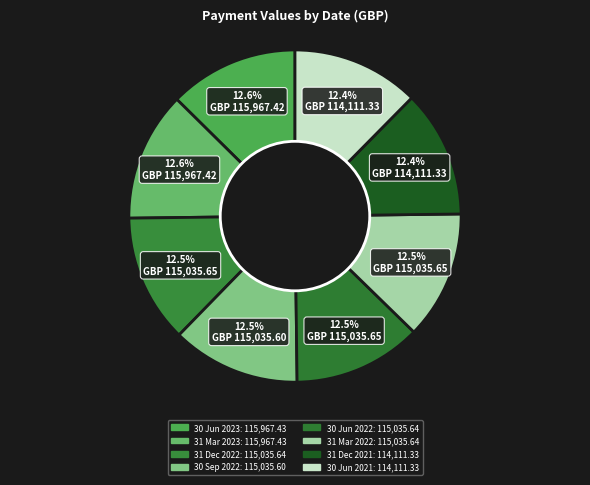

Is there any slice that represents more than half of the pie?

No